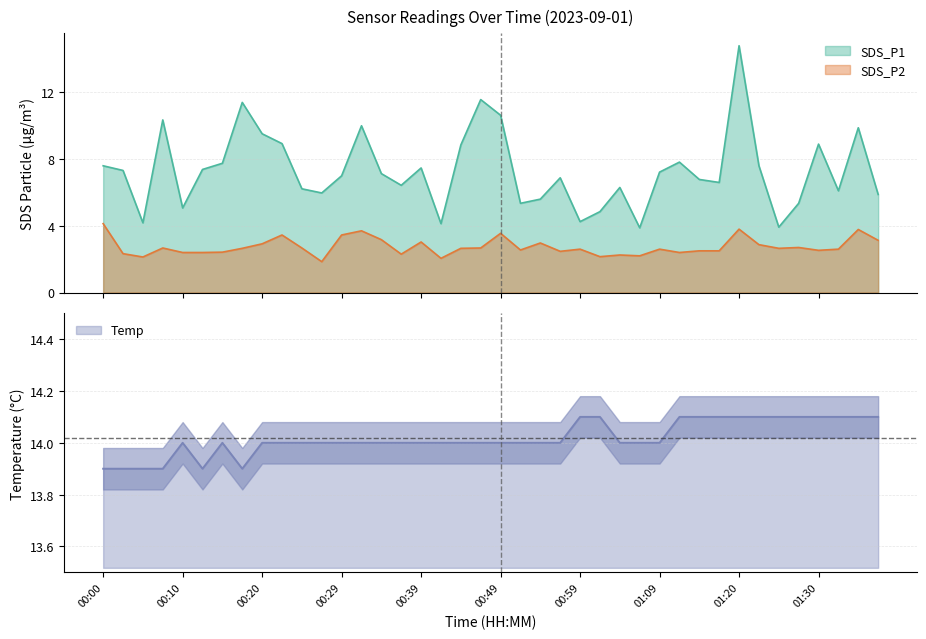

Does the chart have visible grid lines?

Yes